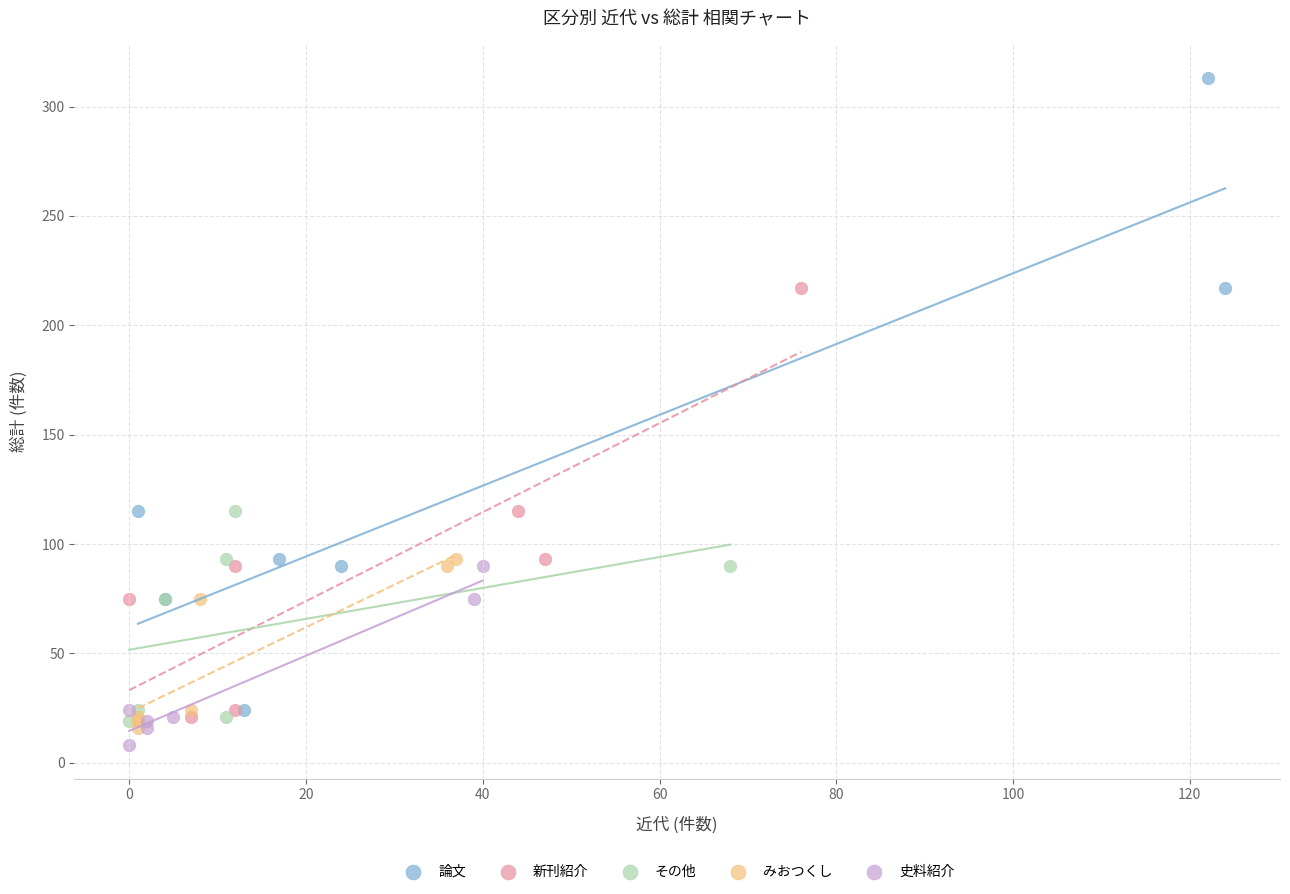

Which series reaches the maximum Y coordinate?

論文